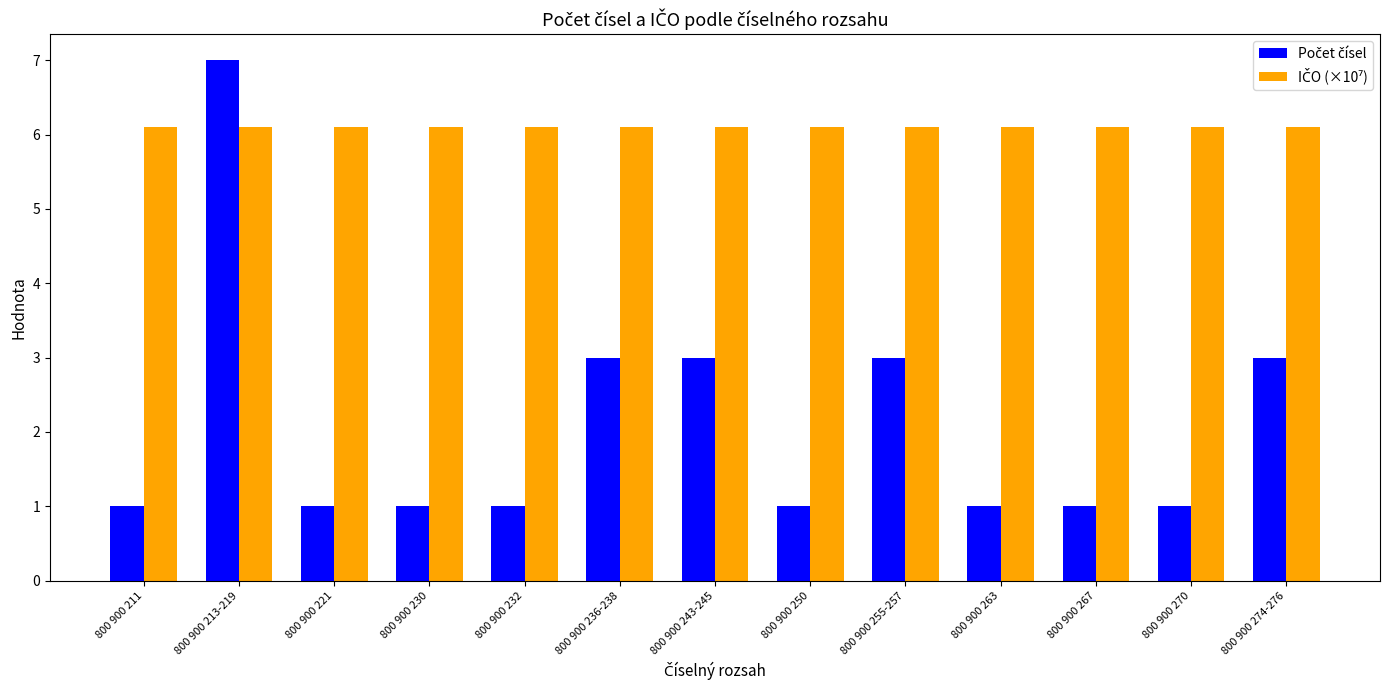

What is the maximum value shown in the chart?

7.0